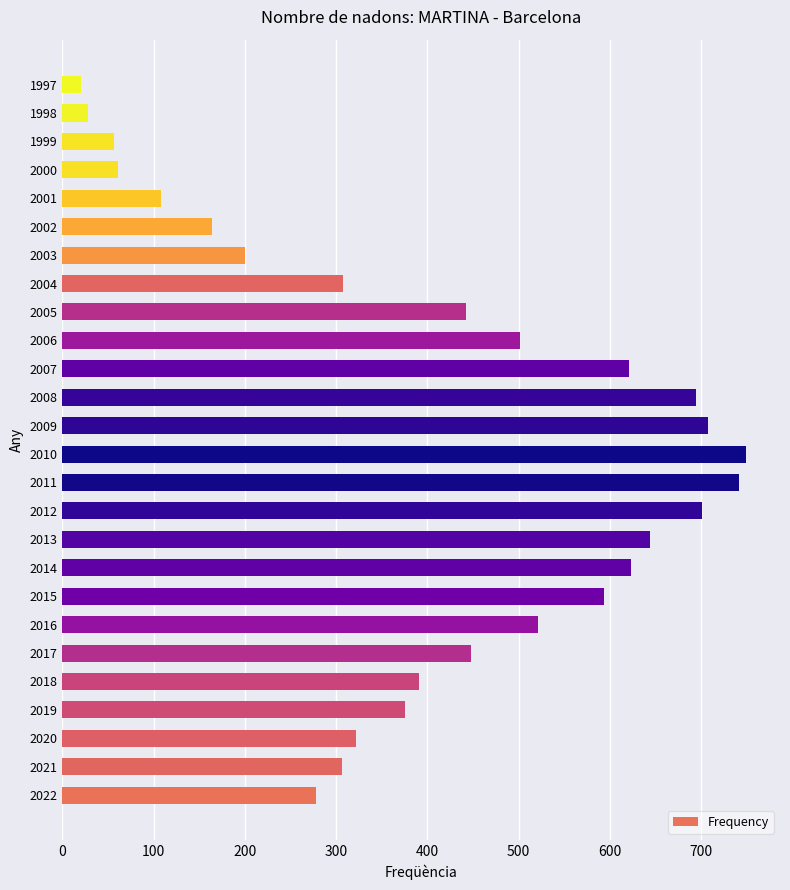

What is the difference between the maximum and minimum values?

729